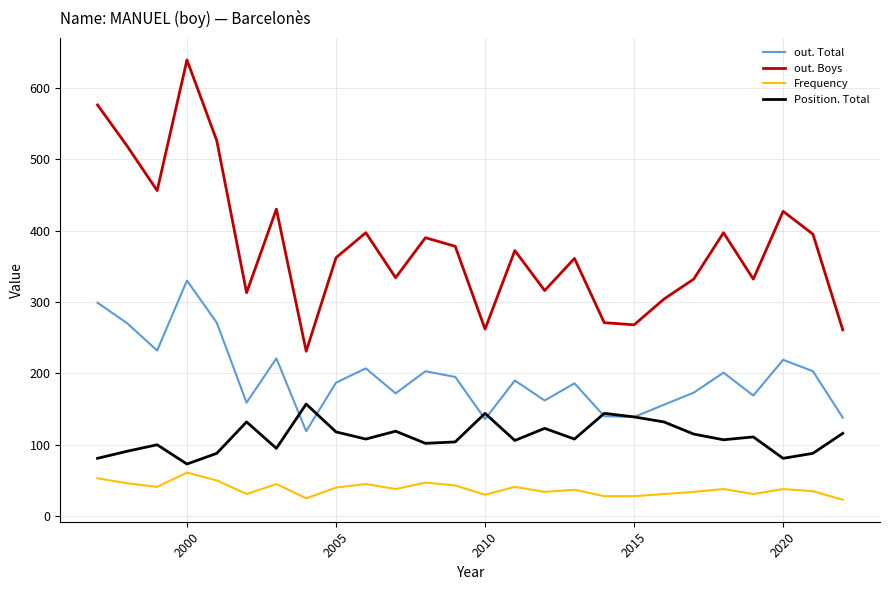

Count the number of data series in this chart.

4